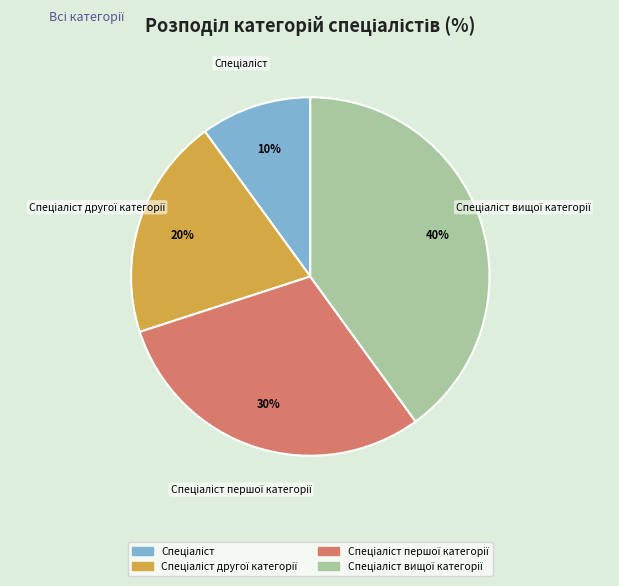

Does any single category account for the majority?

No